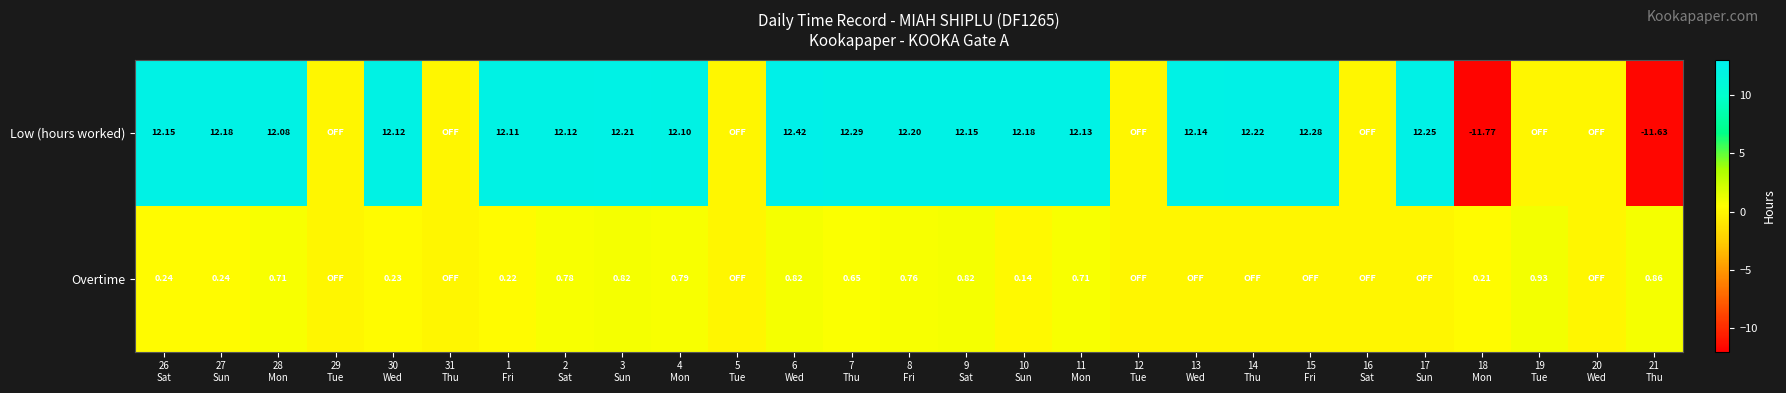

True or false: Low (hours worked) has a value of 12.1 at 30 Wed.

True